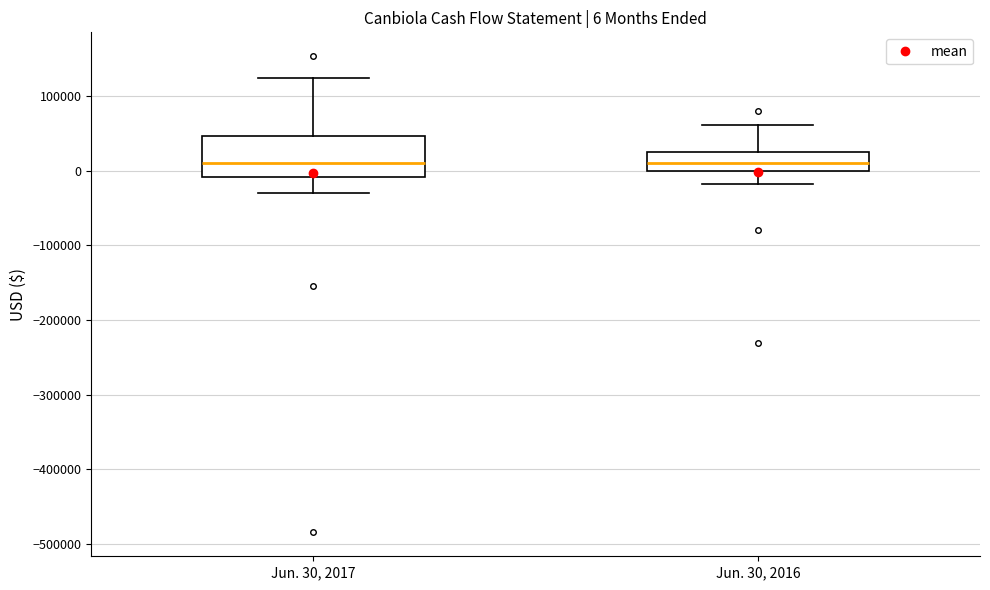

Which box is the tallest, from its lower edge to its upper edge?

Jun. 30, 2017